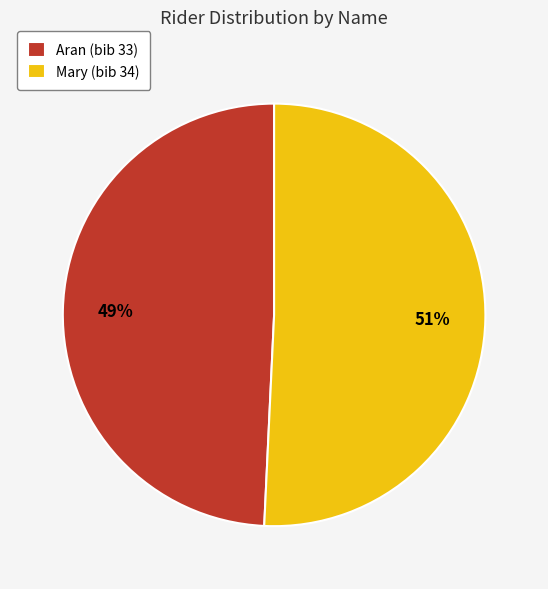

Approximately how many times larger is the value at Mary compared to Aran?

1.0